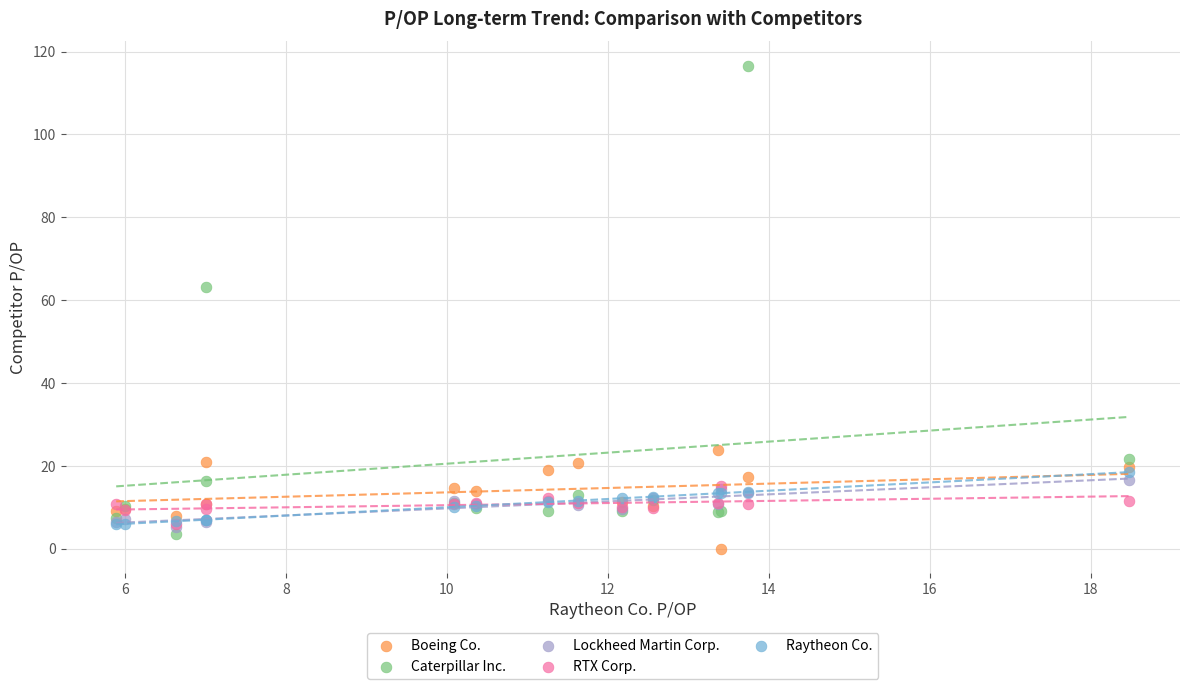

Which series contains the highest Y value?

Caterpillar Inc.